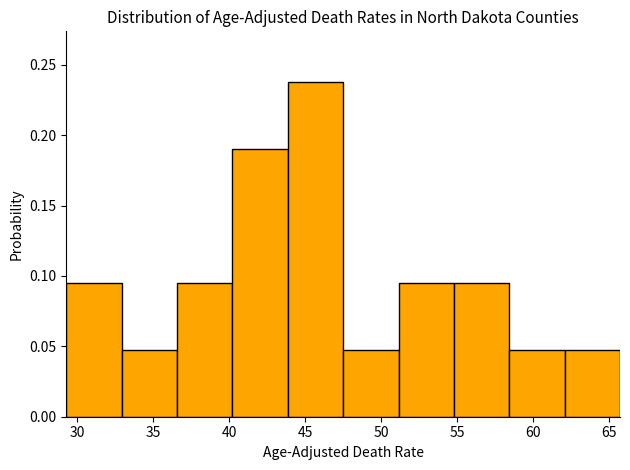

Over which range of the x-axis is the bar tallest?

44.0 to 47.5